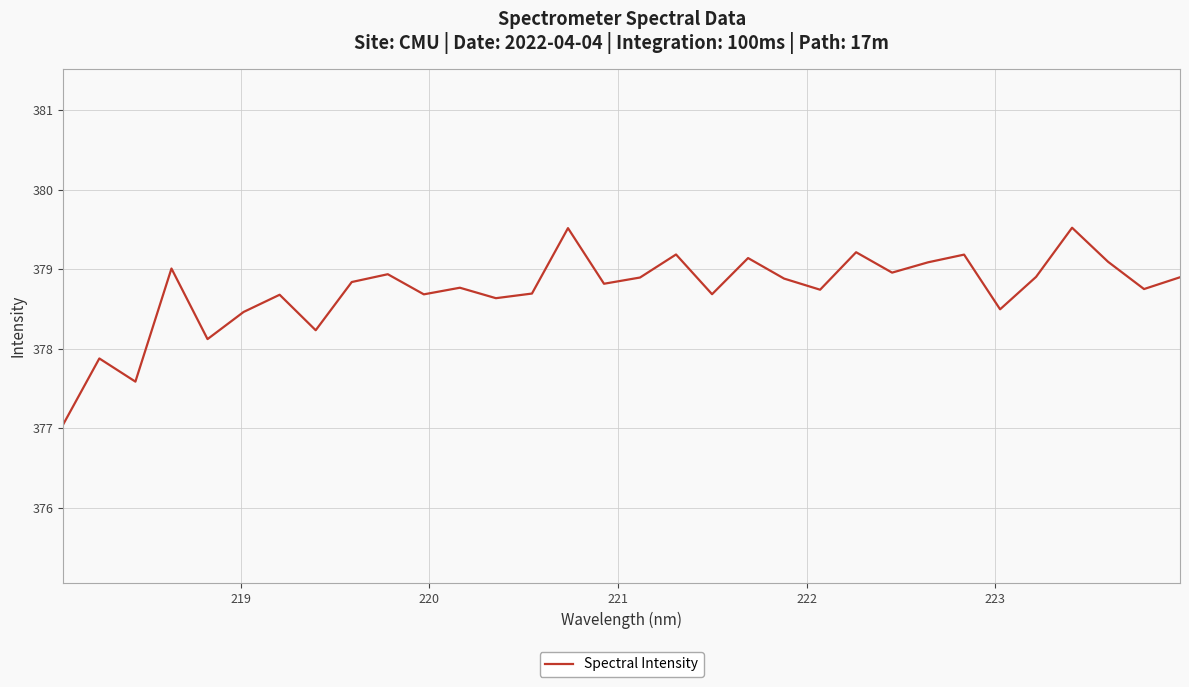

What is the difference between the maximum and minimum values?

2.5